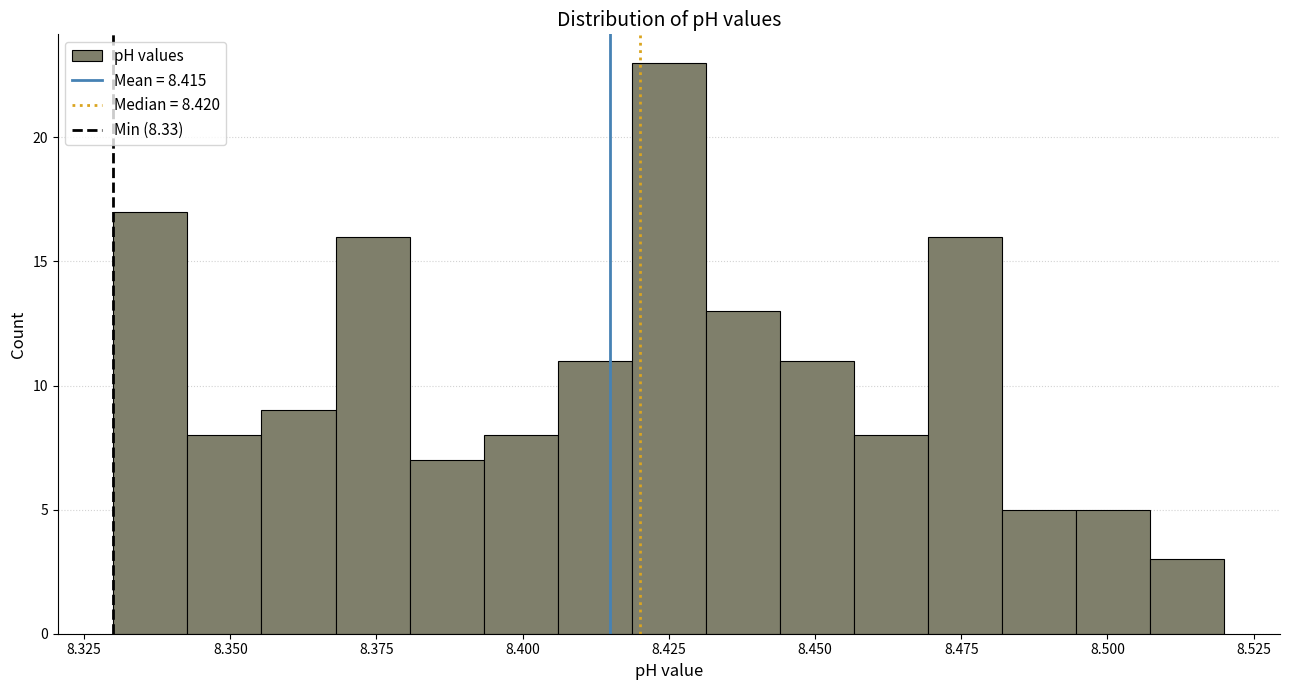

Around what value on the x-axis is the tallest bar? Give the approximate position of its centre, as read against the axis.

8.425